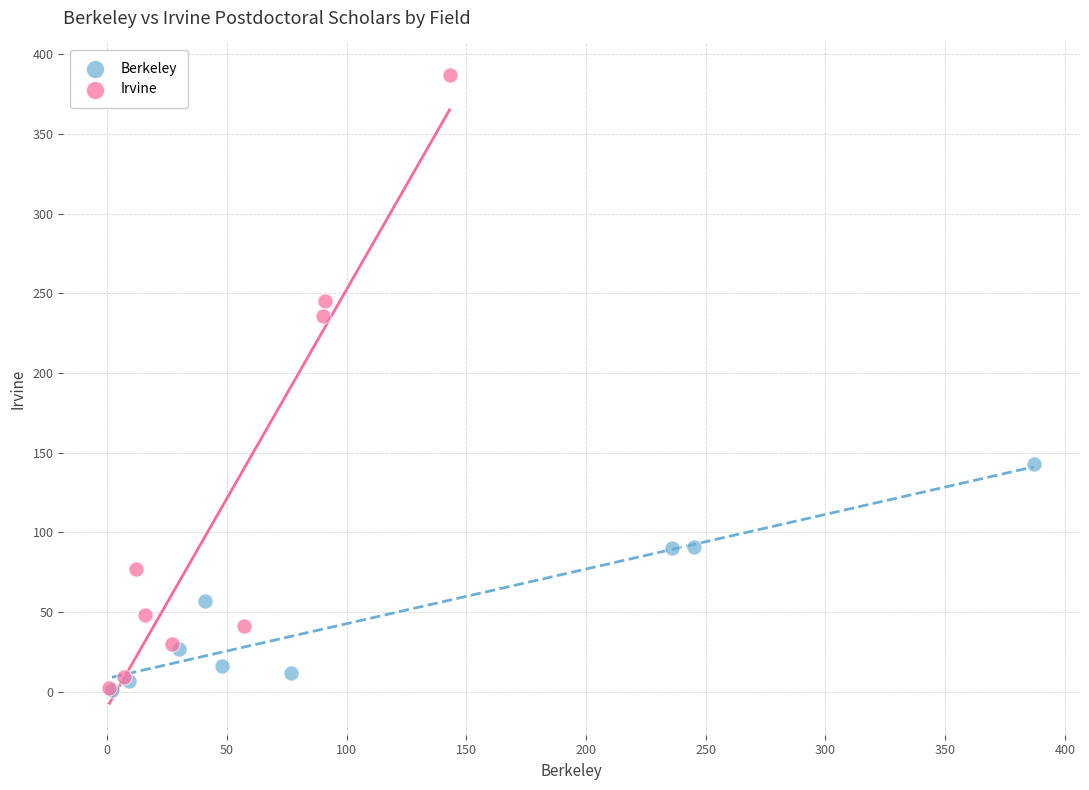

Which series contains the highest Y value?

Irvine